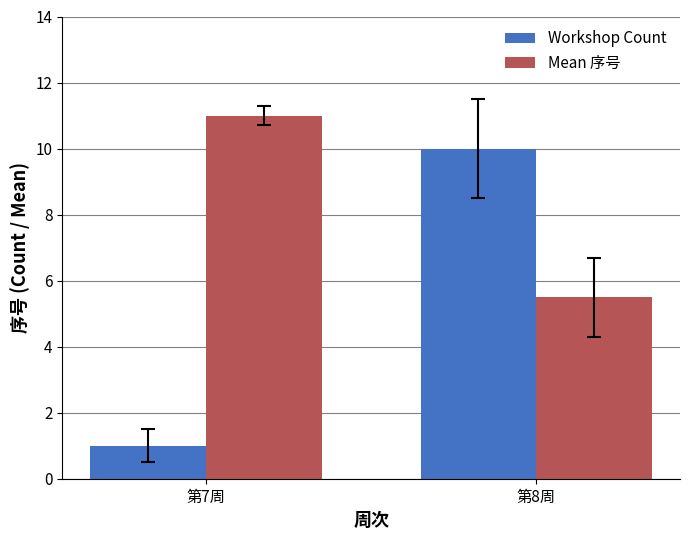

Reading left to right, what are all the values shown in this chart?

Workshop Count: 第7周=1.0	第8周=10.0
Mean 序号: 第7周=11.0	第8周=5.5